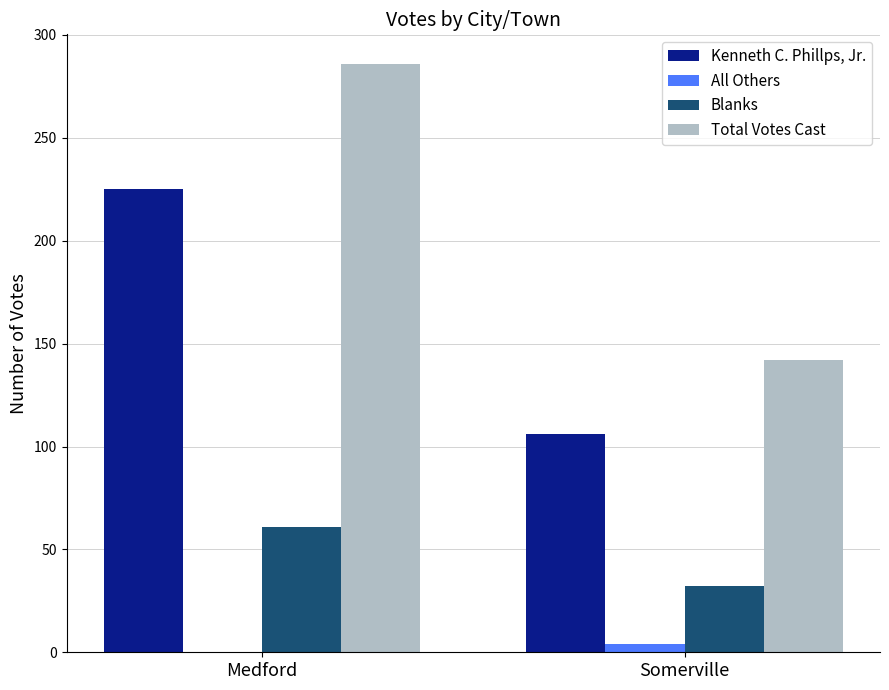

What are all the series names shown in the legend?

Kenneth C. Phillps, Jr., All Others, Blanks, Total Votes Cast